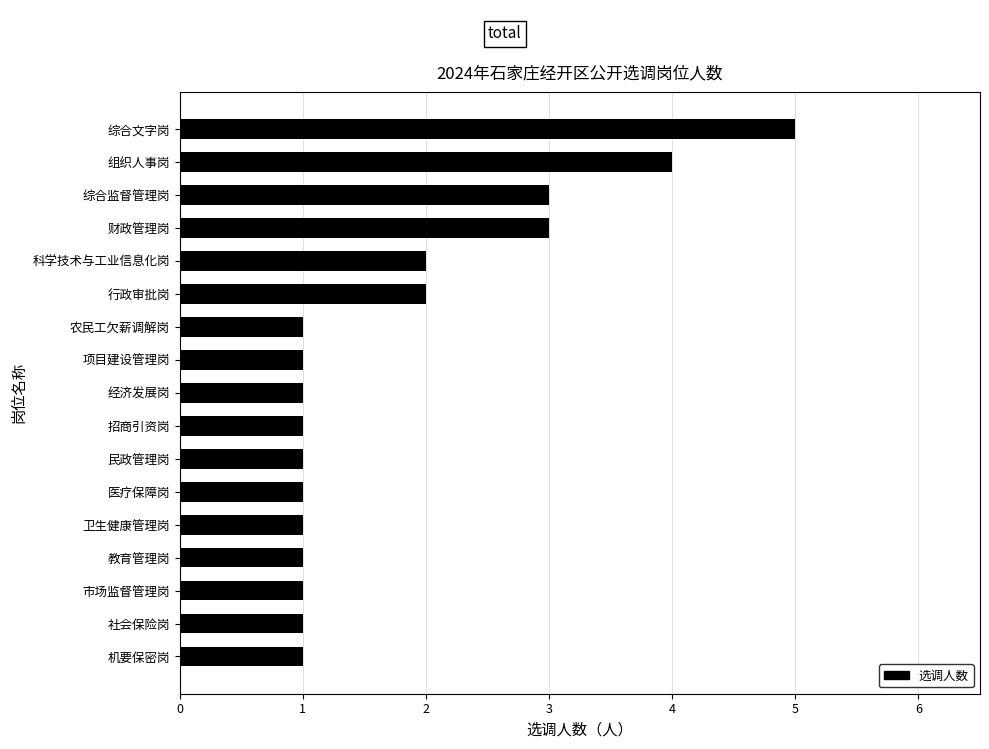

Is it true that the value at 科学技术与工业信息化岗 is 3?

False